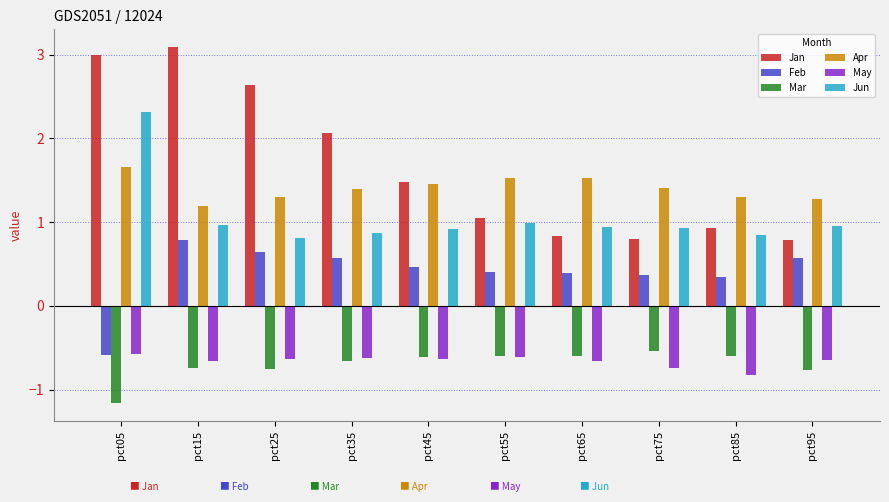

What is the maximum value shown in the chart?

3.1